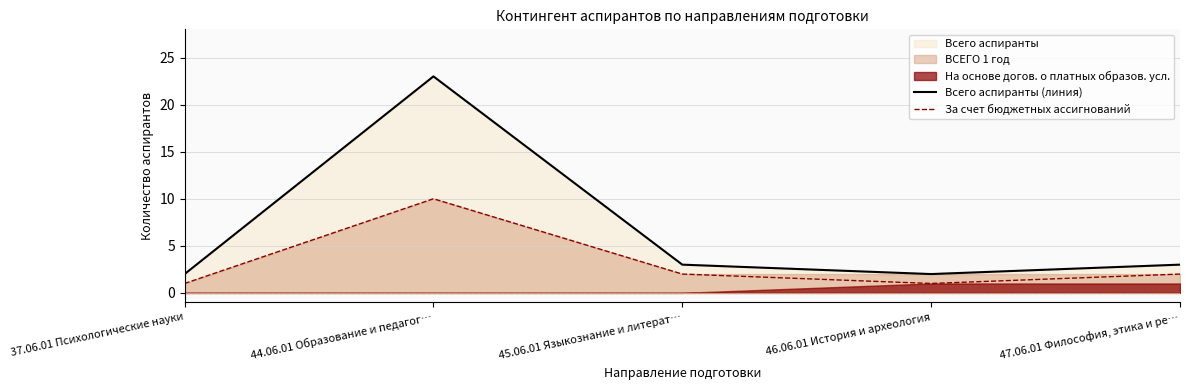

In За счет бюджетных ассигнований, how many points are lower than both neighbors (excluding endpoints)?

1